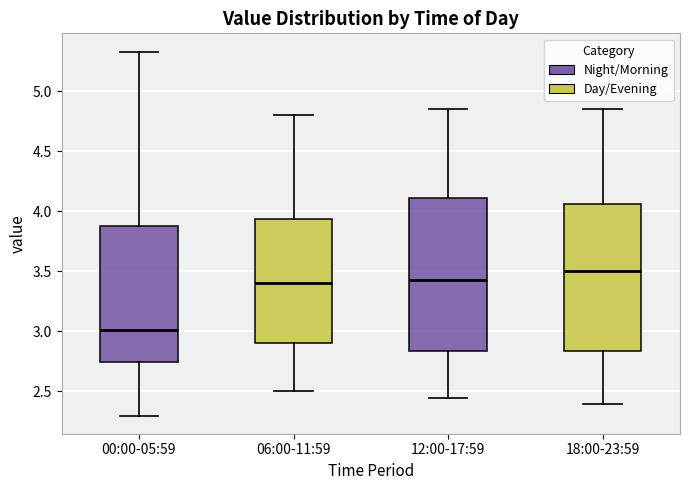

Reading left to right, transcribe this box plot: for each box, give where its median line is, the range the box spans, and where its two whiskers end, as read against the y-axis. The values are not printed on the chart, so give them approximately, as read against the axis.

00:00-05:59: median 3.00, box 2.75 to 3.90, whiskers 2.30 to 5.35
06:00-11:59: median 3.40, box 2.90 to 3.95, whiskers 2.50 to 4.80
12:00-17:59: median 3.45, box 2.85 to 4.10, whiskers 2.45 to 4.85
18:00-23:59: median 3.50, box 2.85 to 4.05, whiskers 2.40 to 4.85